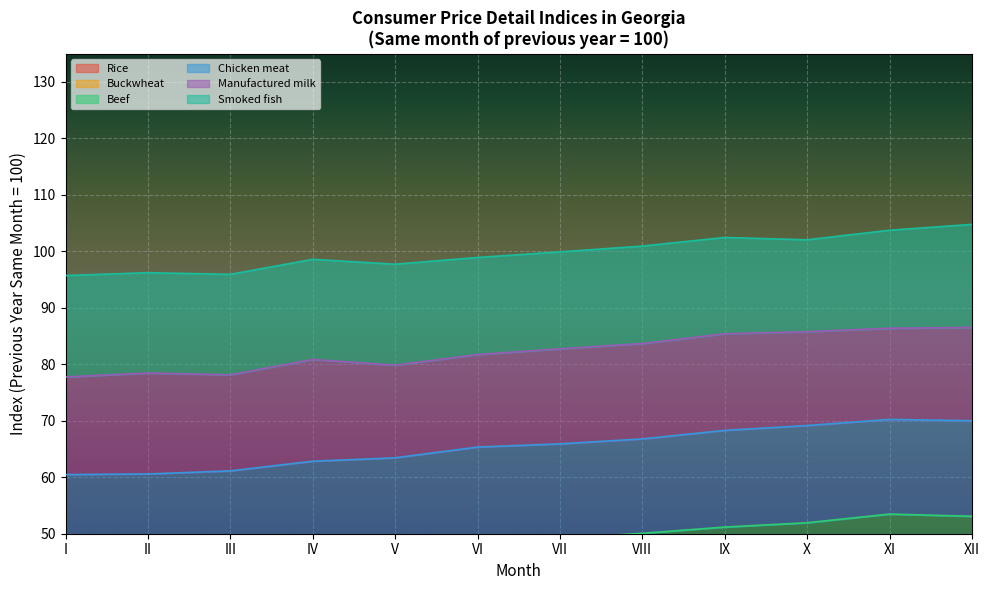

What are all the series names shown in the legend?

Rice, Buckwheat, Beef, Chicken meat, Manufactured milk, Smoked fish